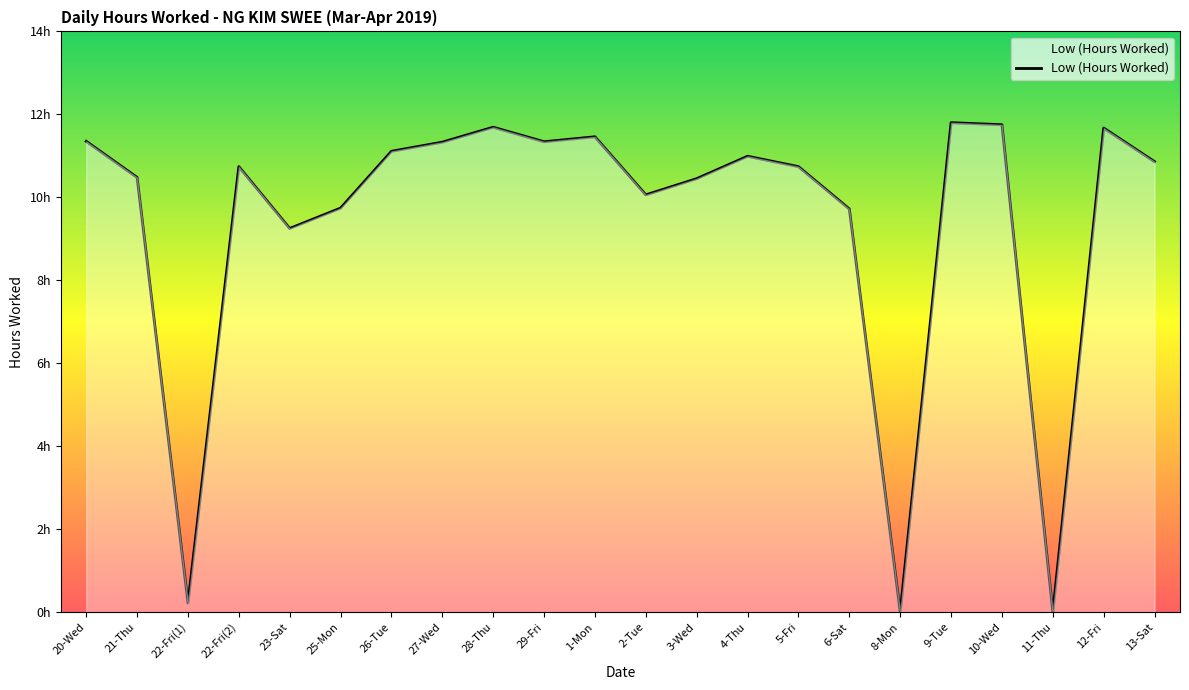

Does the chart have visible grid lines?

No